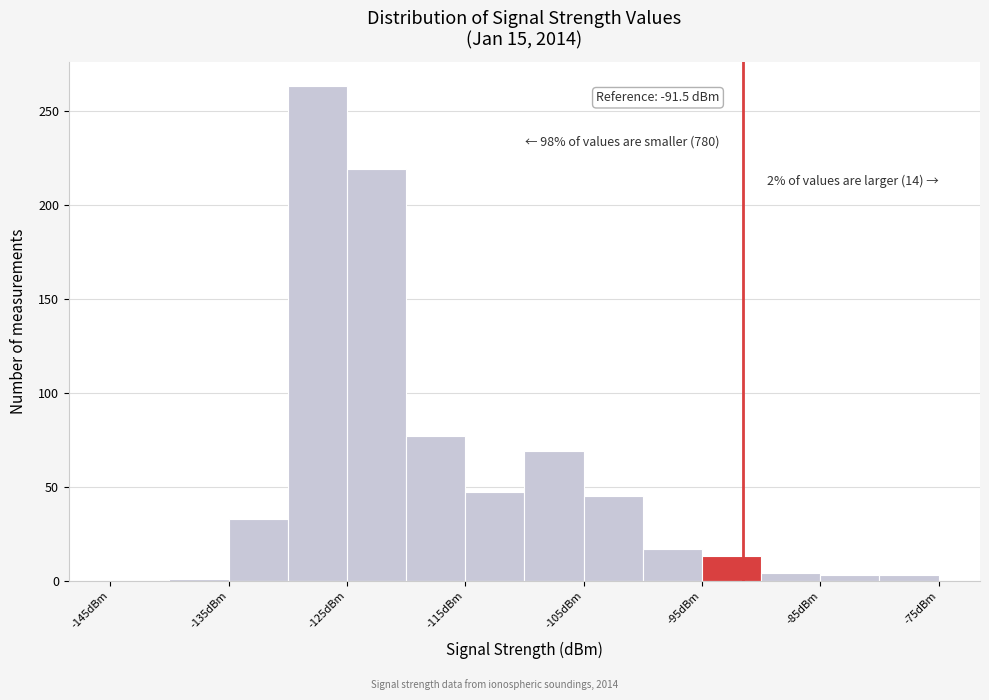

Over which range of the x-axis is the bar tallest?

-130 to -125